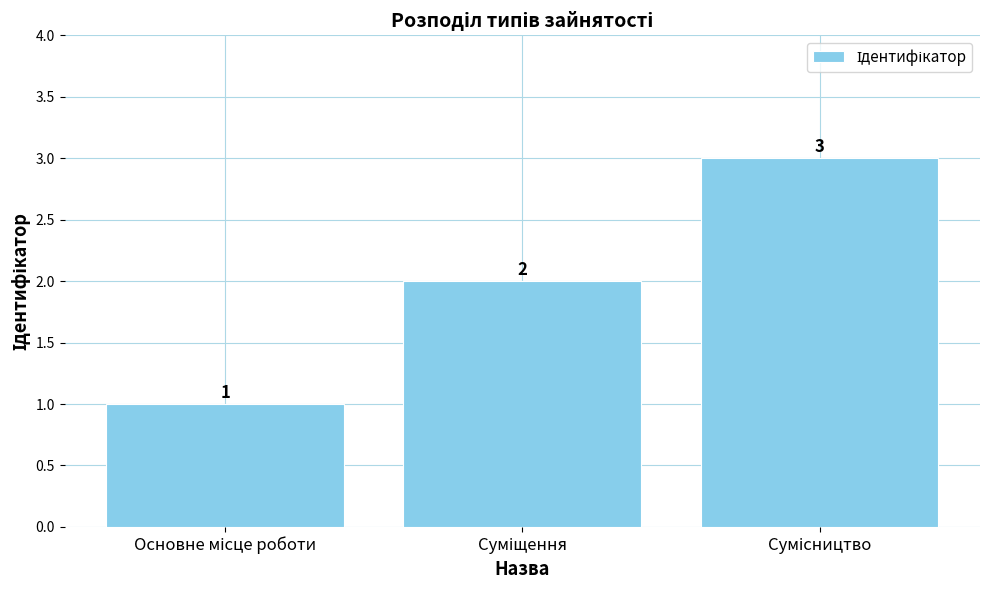

What is the sum of all values?

6